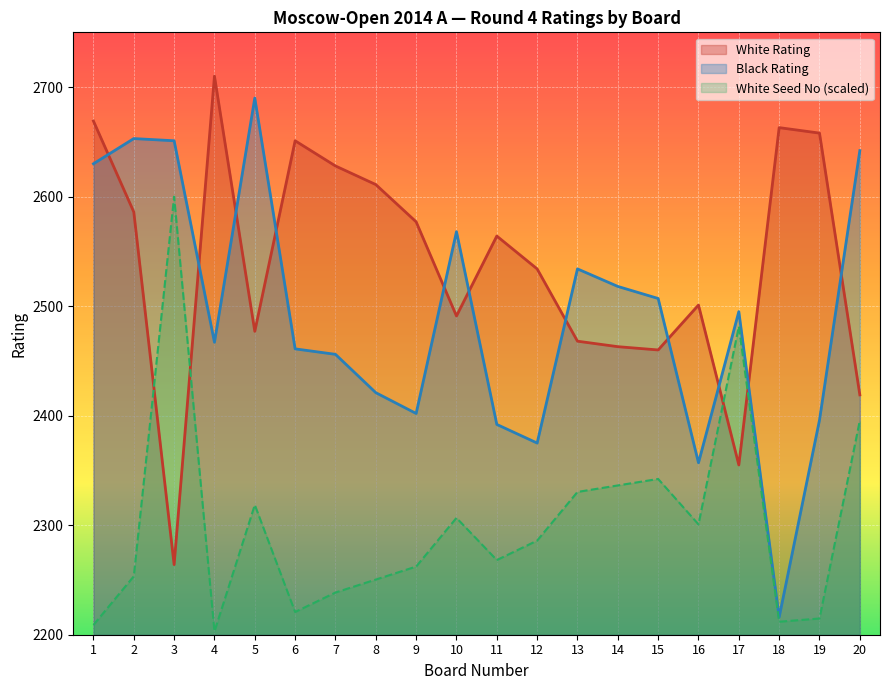

The White No series shows 2318.5 at 5. True or false?

True